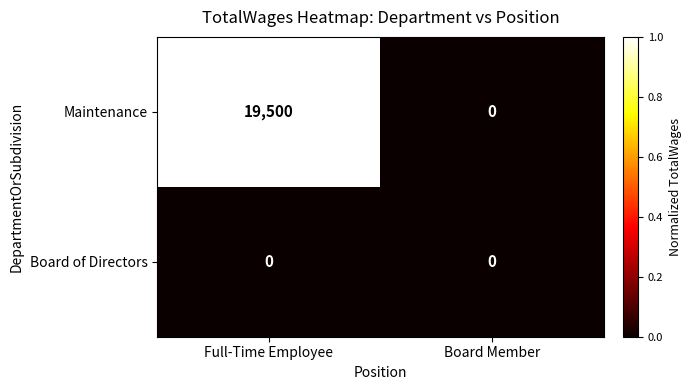

Is it true that Board of Directors equals 0 at Full-Time Employee?

True